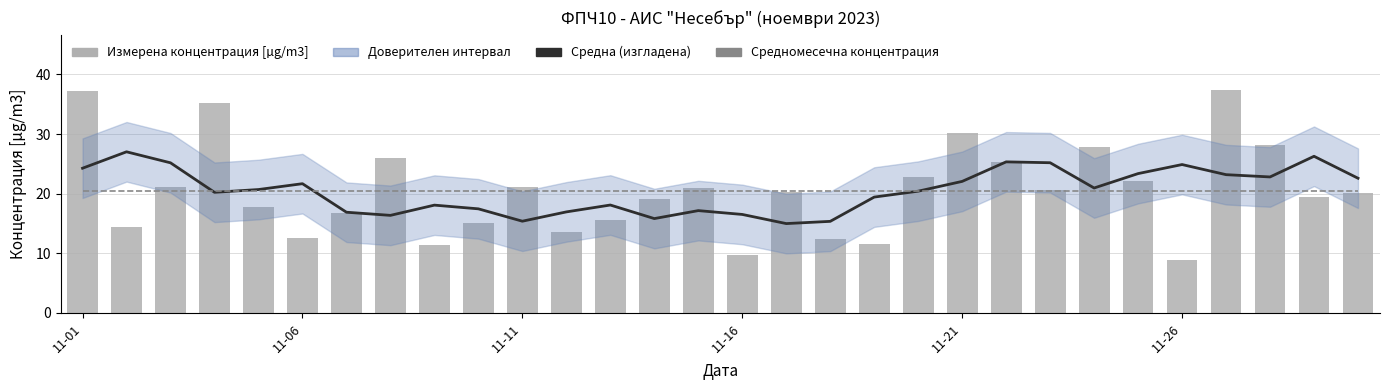

What is the minimum value shown in the chart?

8.9